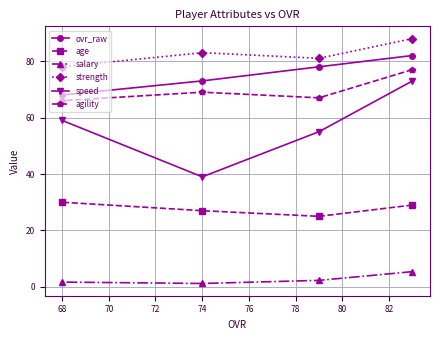

Where is agility nearest to the value 71?

74